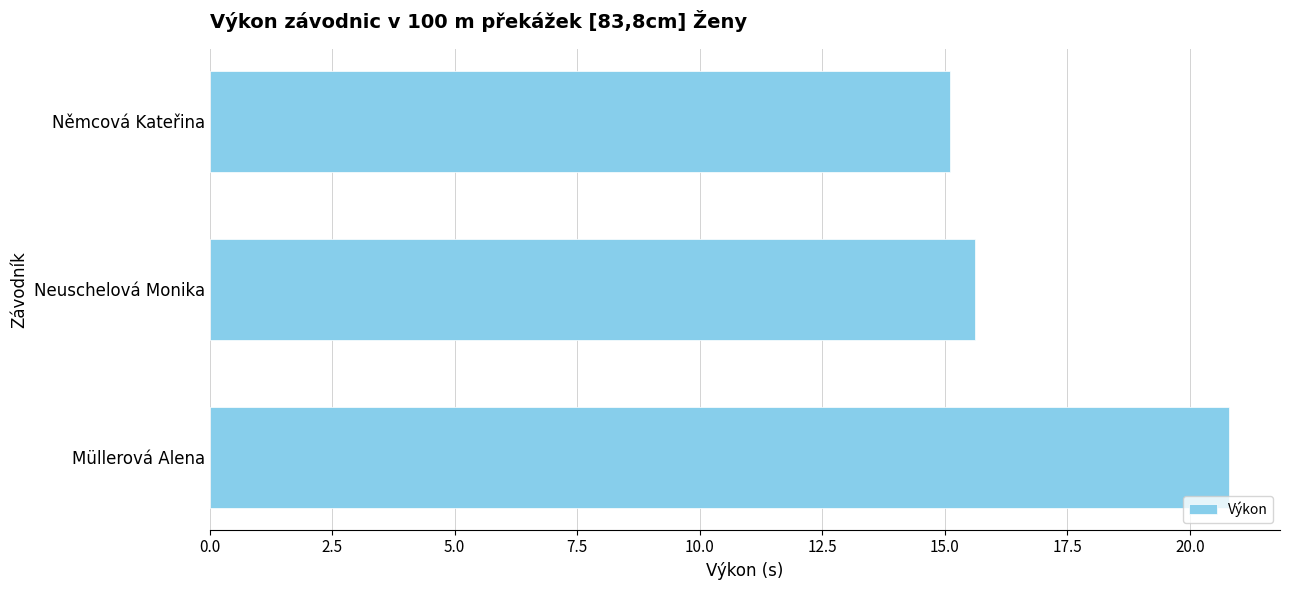

Rank the categories by value from highest to lowest.

Müllerová Alena, Neuschelová Monika, Němcová Kateřina